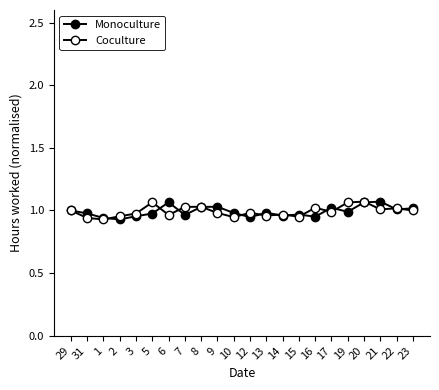

What is the average value of the Monoculture series?

1.0